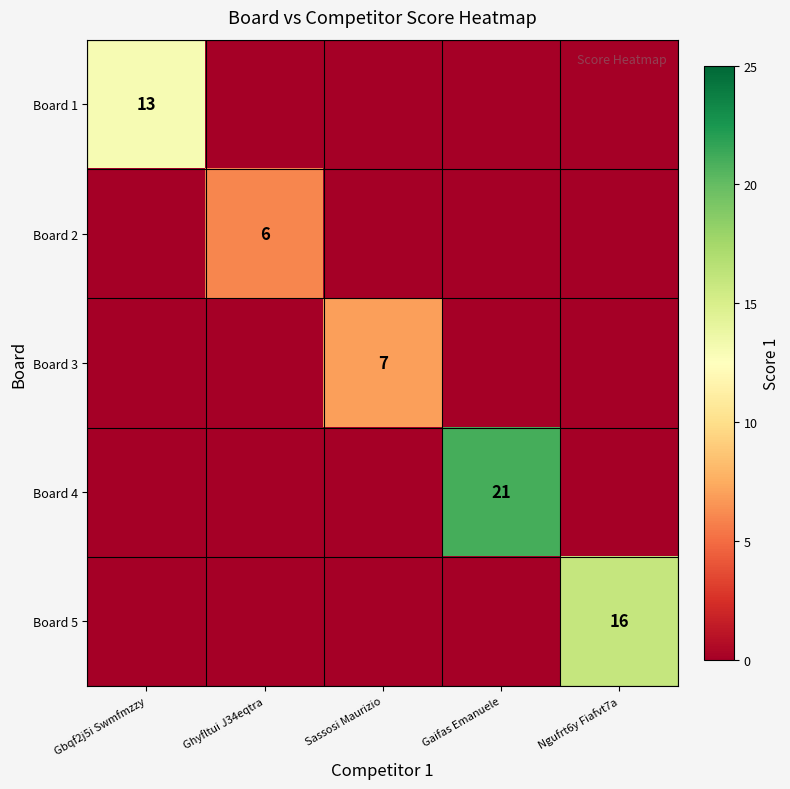

True or false: Board 5 has a value of -6 at Sassosi Maurizio.

False